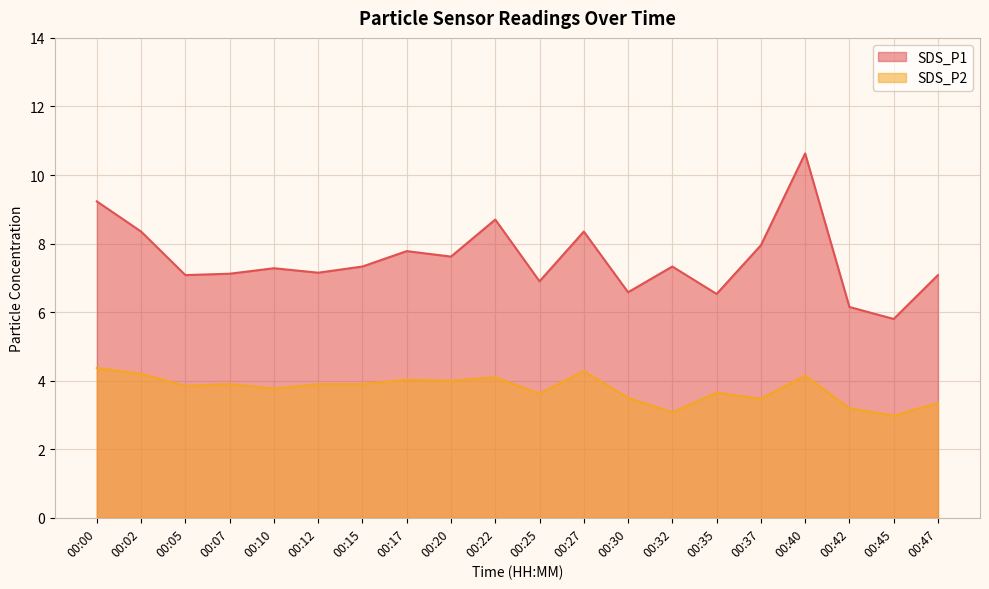

Which series has the largest range (max minus min)?

SDS_P1